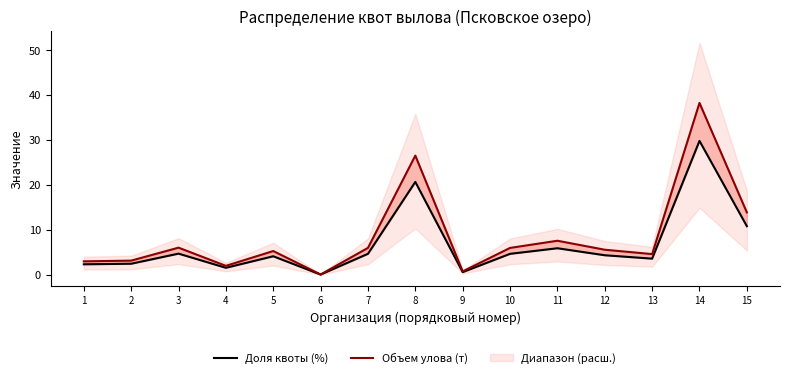

Is this an area chart (filled region under the line)?

No